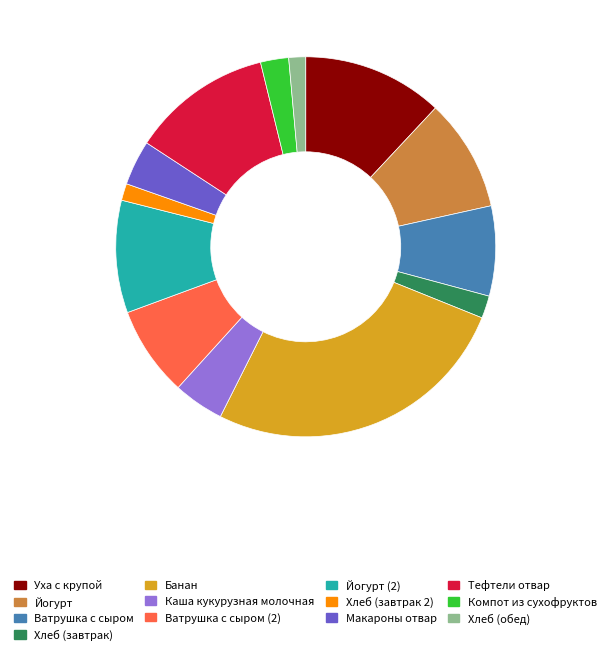

True or false: Тефтели отвар accounts for 12% of the total.

True